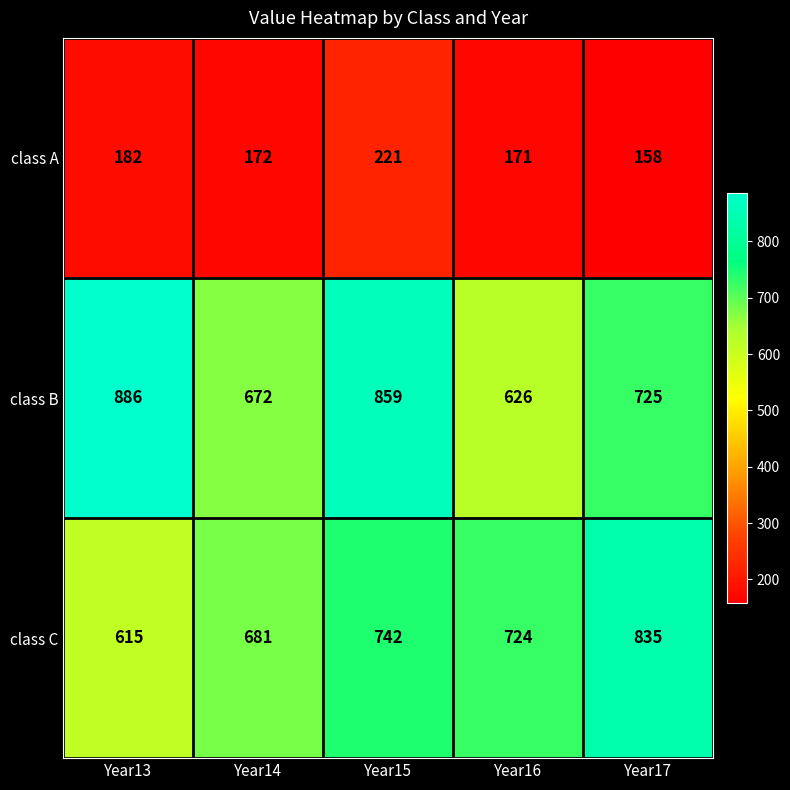

Which label corresponds to the smallest value in the chart?

Year17